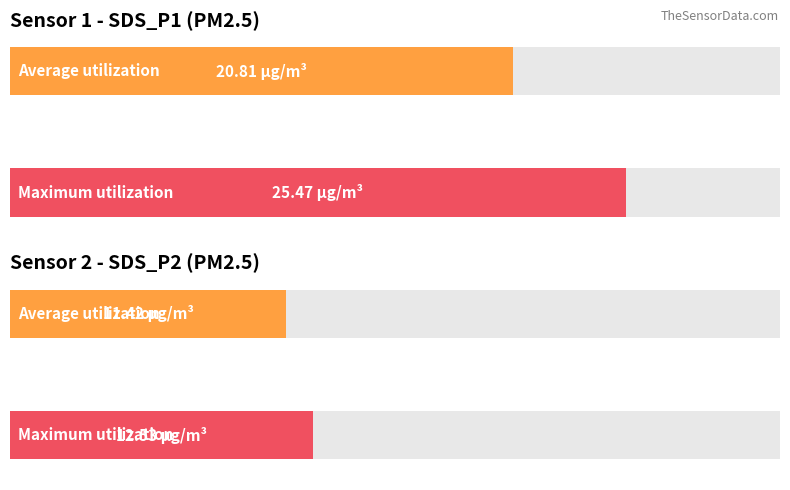

The value of SDS_P1 at 00:29 is 9.4. True or false?

False